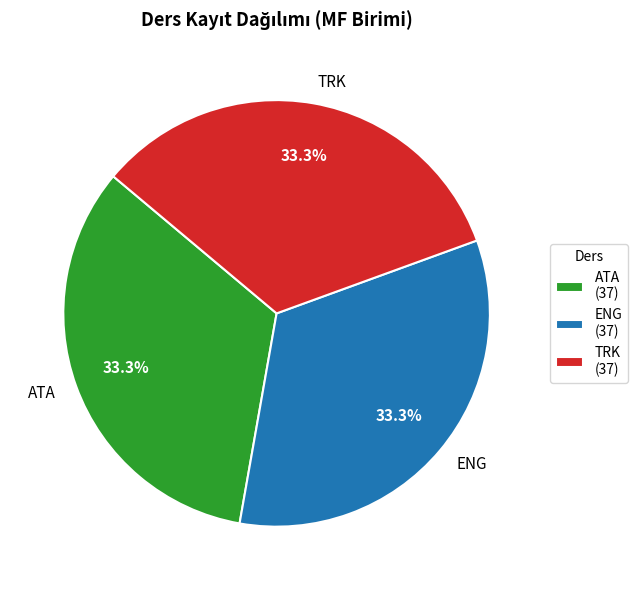

Combined, what portion of the pie is ENG and ATA?

66.7%